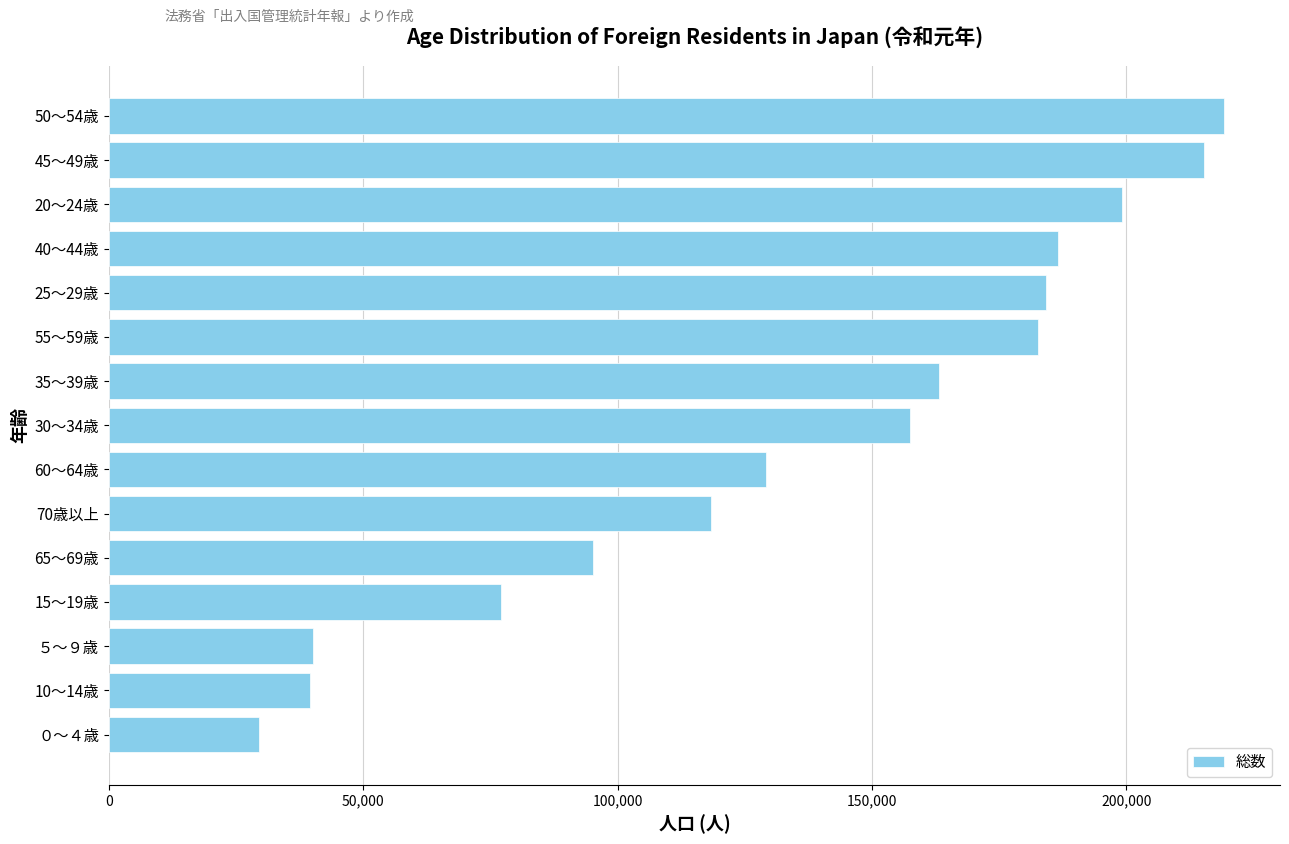

How many categories are shown in the chart?

15